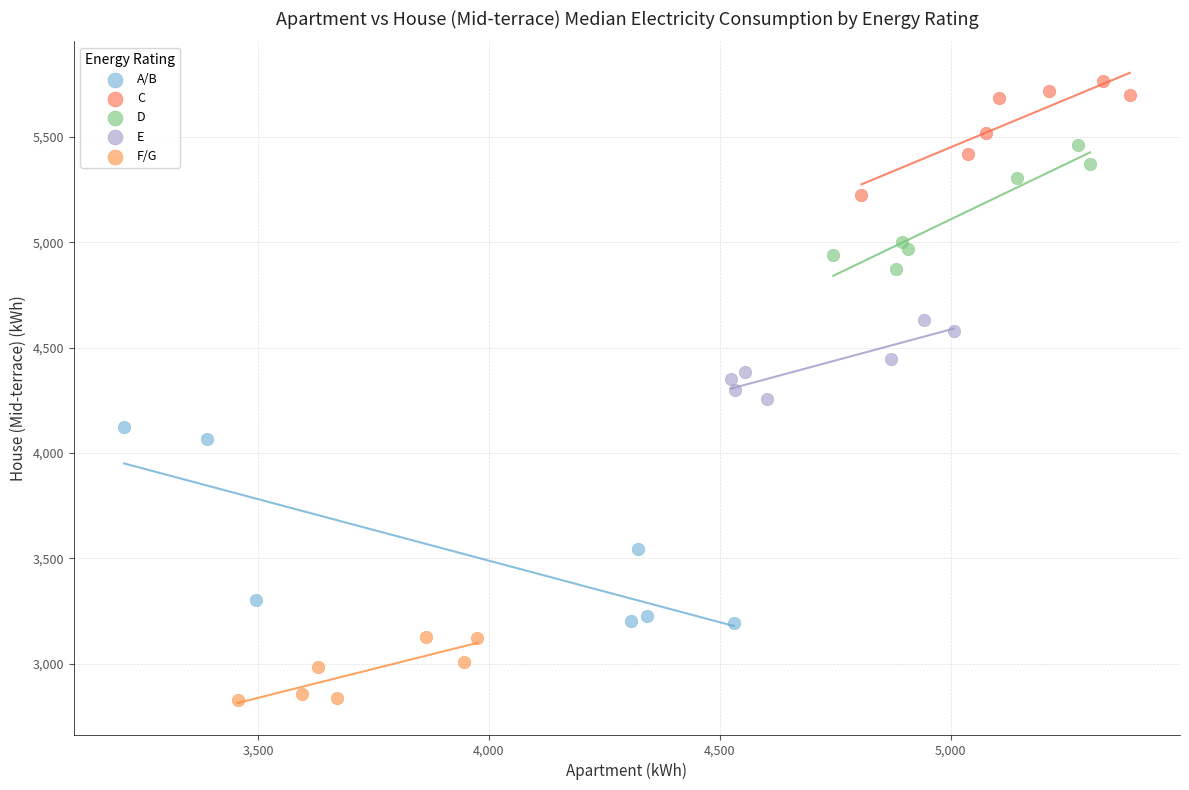

Which series contains the lowest Y value?

F/G